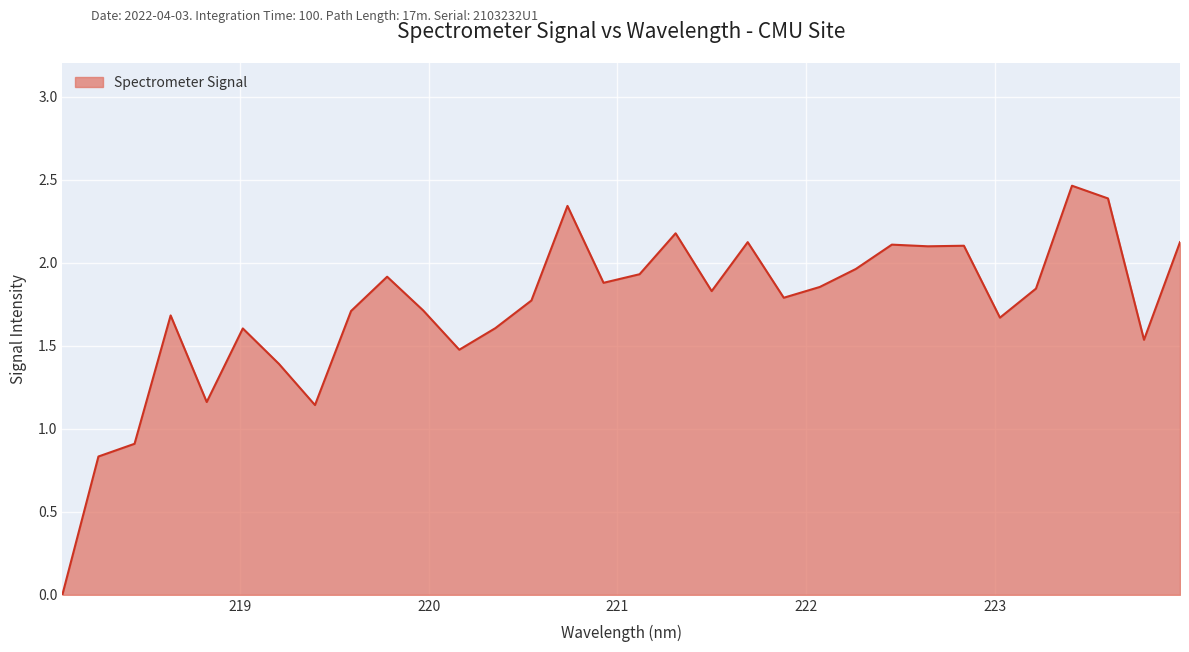

What is the greatest value displayed?

2.5